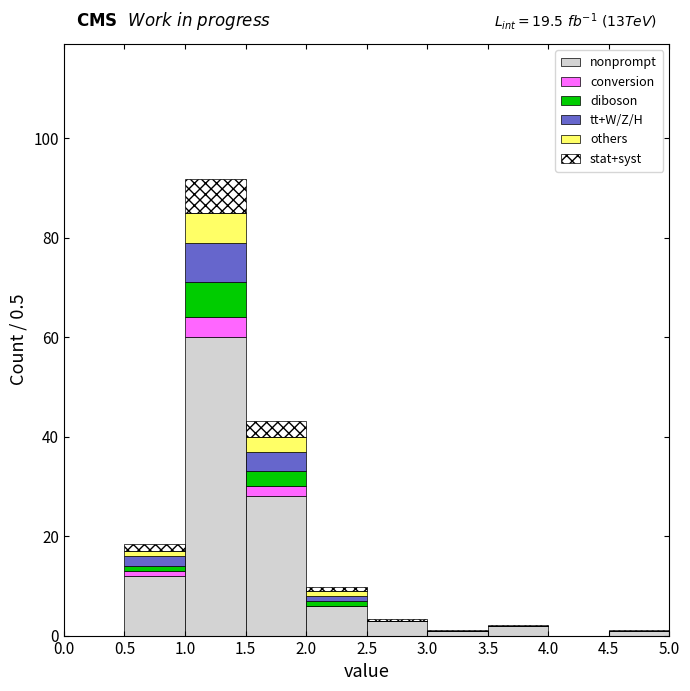

Which range on the x-axis has the tallest stacked bar (by total height)?

1.0 to 1.5